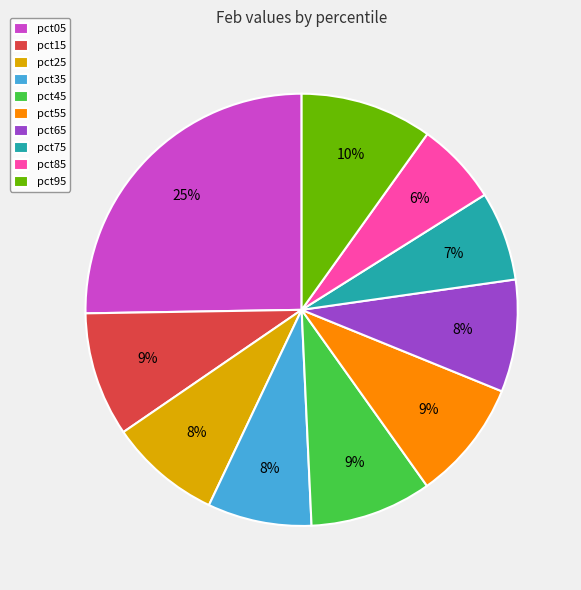

Is there a majority slice in this chart?

No